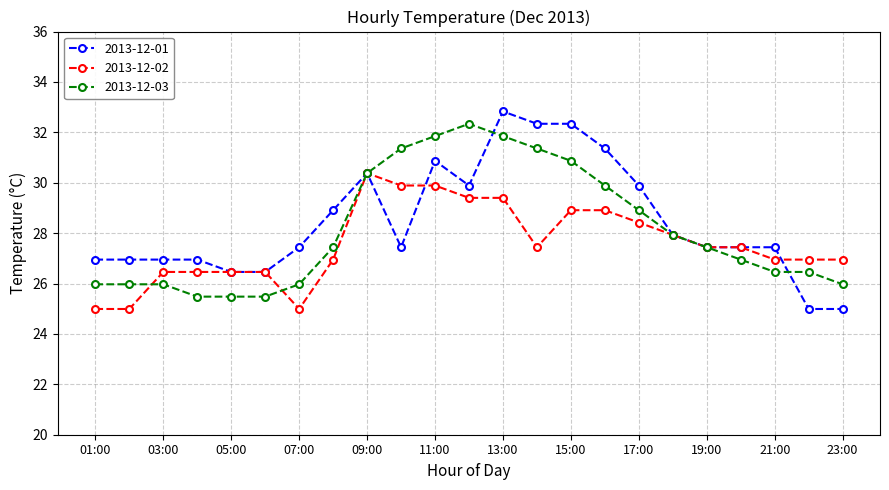

Which series has the largest range (max minus min)?

2013-12-01